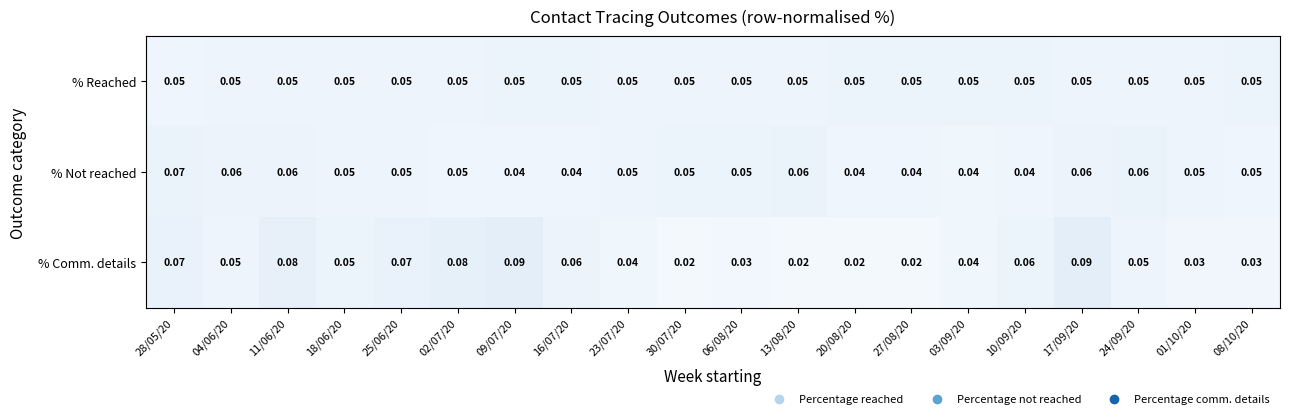

At 09/07/20, list the series in order from smallest to largest.

% Not reached, % Reached, % Comm. details